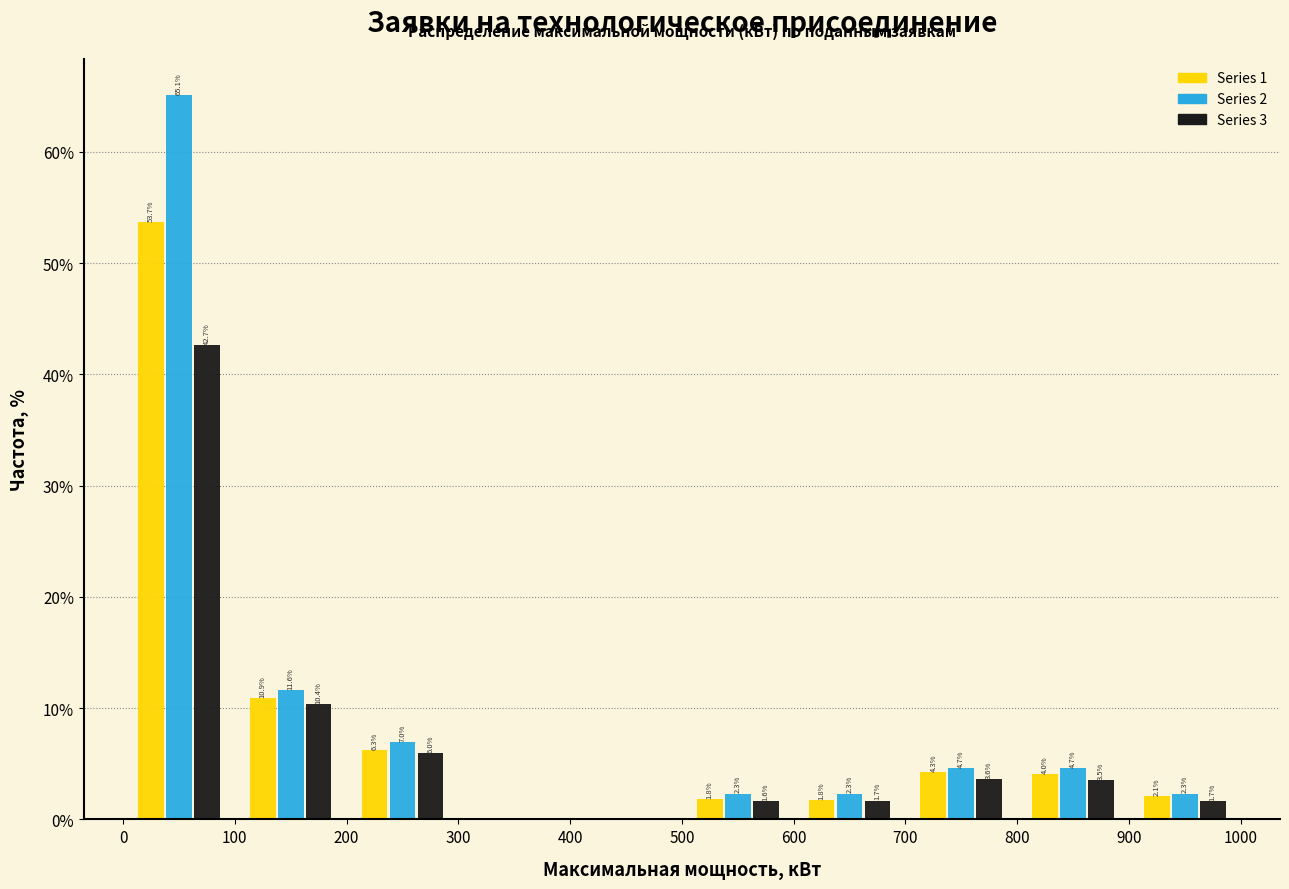

In the Series 1 series, which range on the x-axis has the tallest bar?

0 to 100